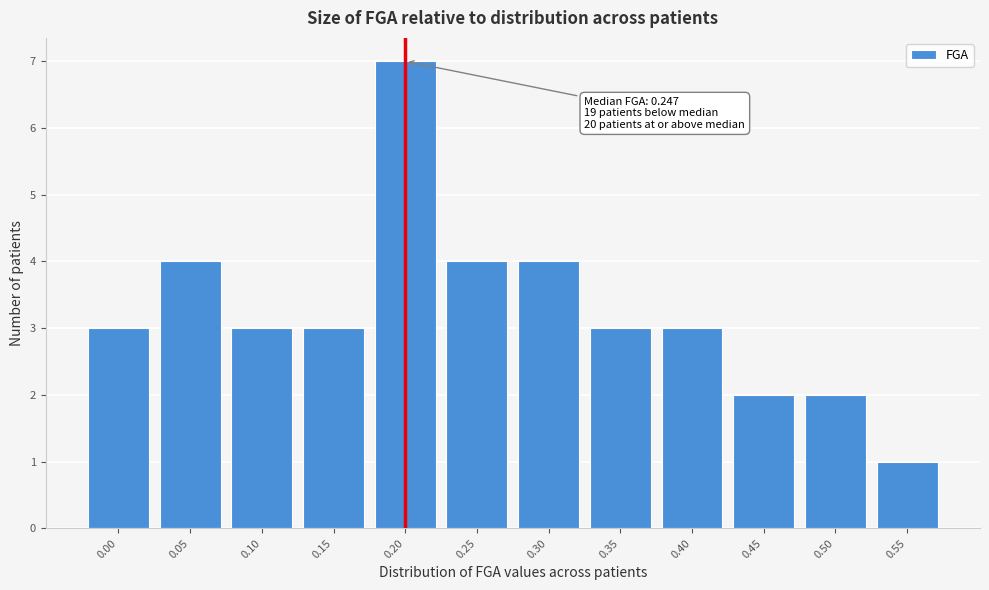

Reading left to right, extract all data points from this chart.

0.00=3	0.05=4	0.10=3	0.15=3	0.20=7	0.25=4	0.30=4	0.35=3	0.40=3	0.45=2	0.50=2	0.55=1